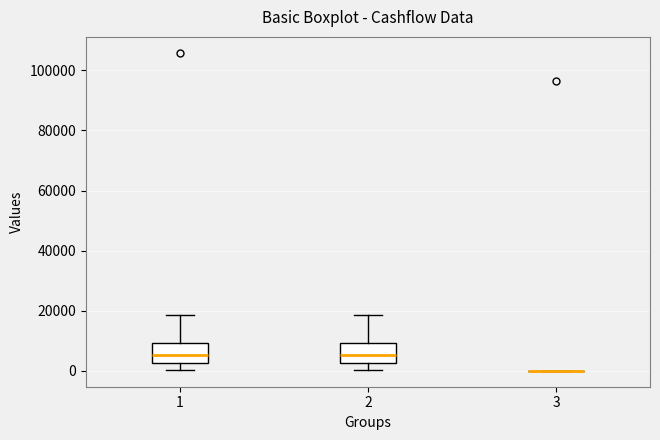

Reading left to right, transcribe this box plot: for each box, give where its median line is, the range the box spans, and where its two whiskers end, as read against the y-axis. The values are not printed on the chart, so give them approximately, as read against the axis.

1: median 6000, box 2000 to 10000, whiskers 0 to 18000
2: median 6000, box 2000 to 10000, whiskers 0 to 18000
3: box collapsed to a line at 0, whiskers 0 to 0